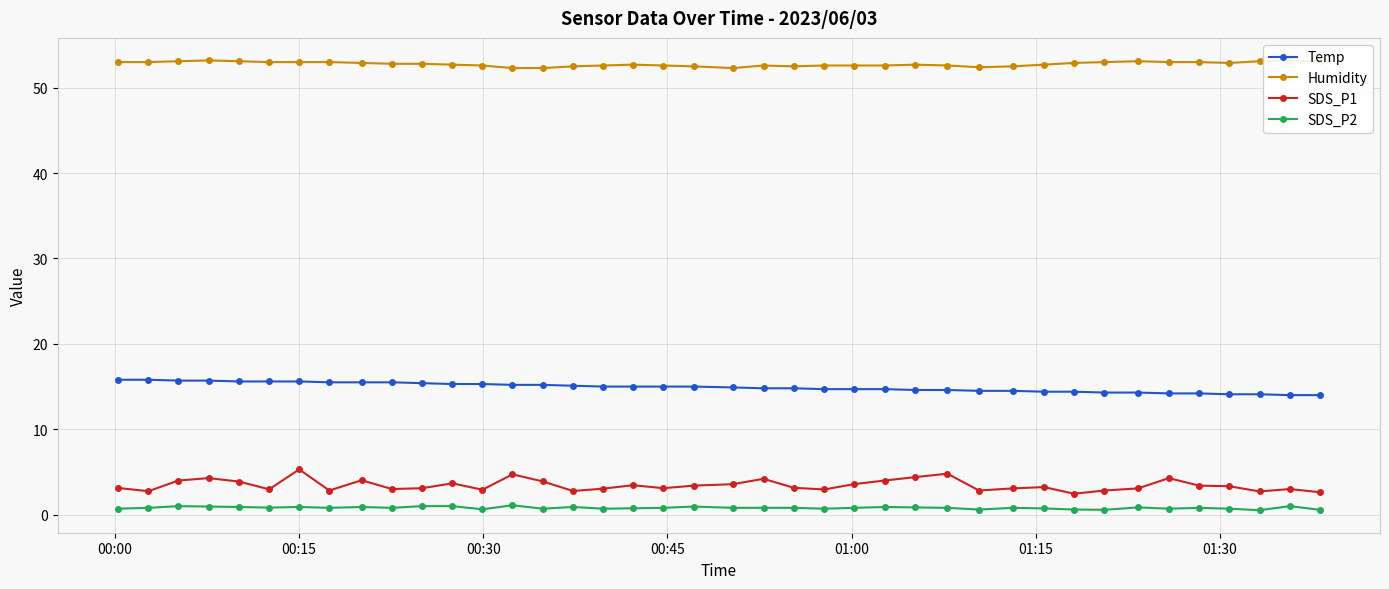

True or false: SDS_P1 has more than 1 points higher than both neighbors.

True